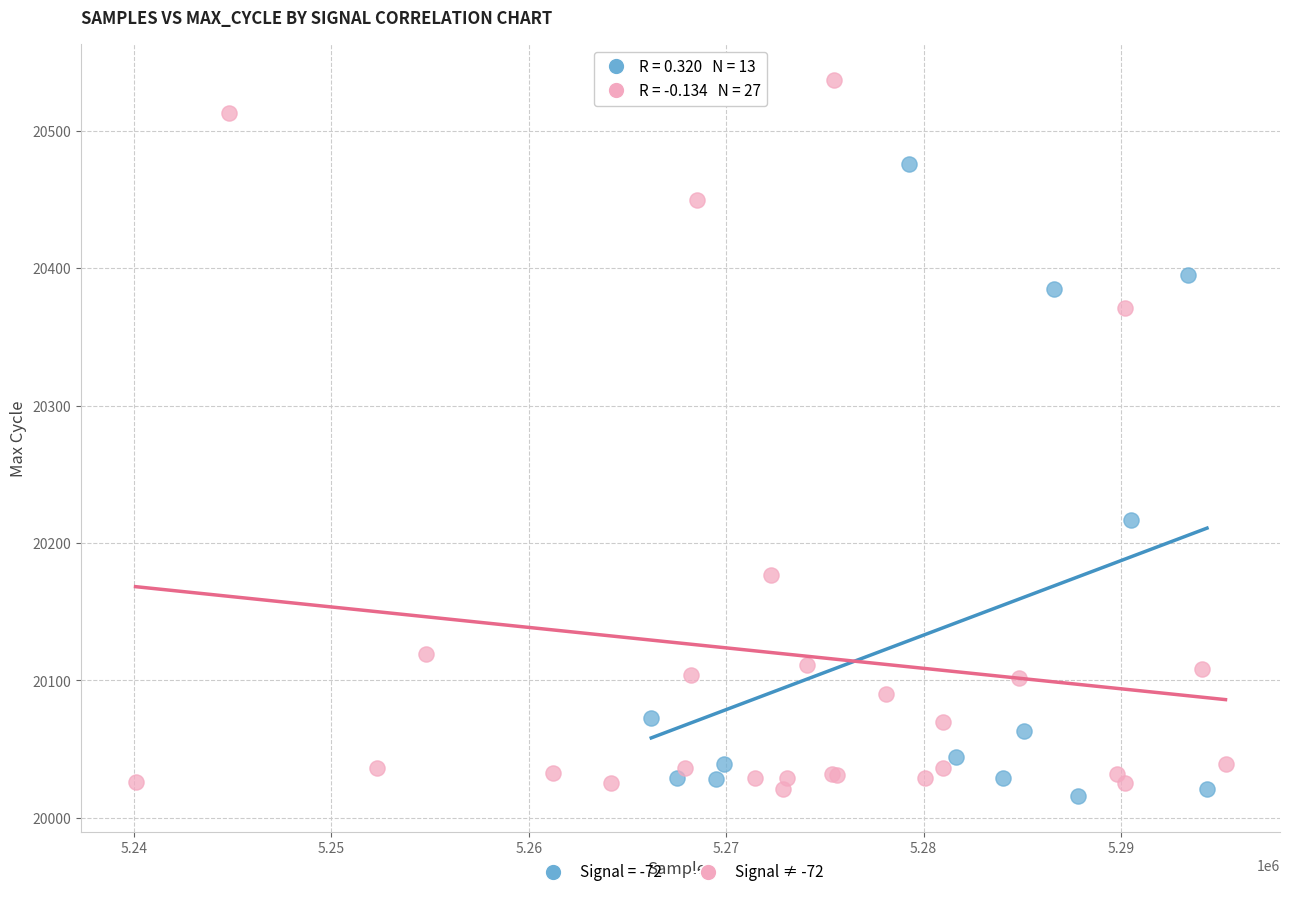

Which series reaches the maximum Y coordinate?

Signal ≠ -72